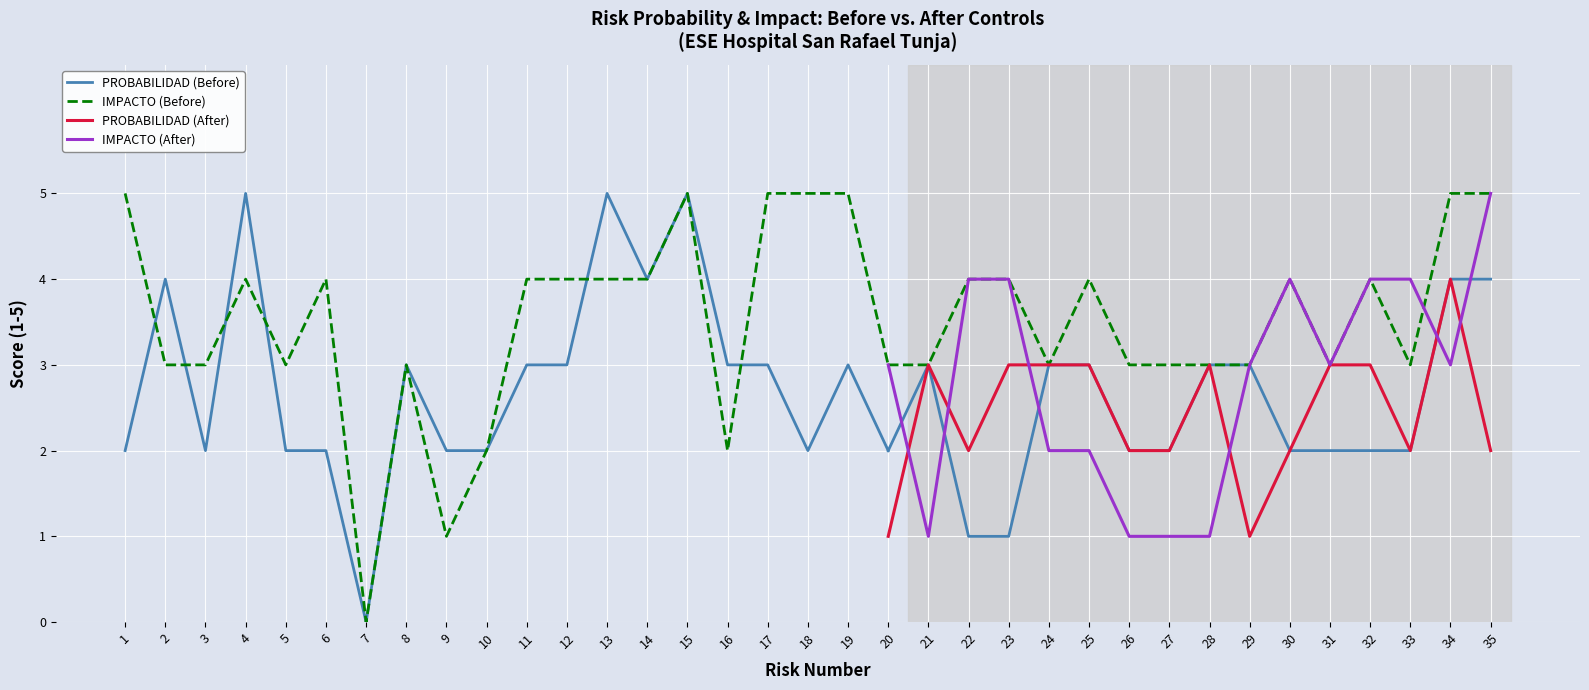

Is the value of IMPACTO (After) at 19 greater than the value of PROBABILIDAD (After) at 22?

Yes